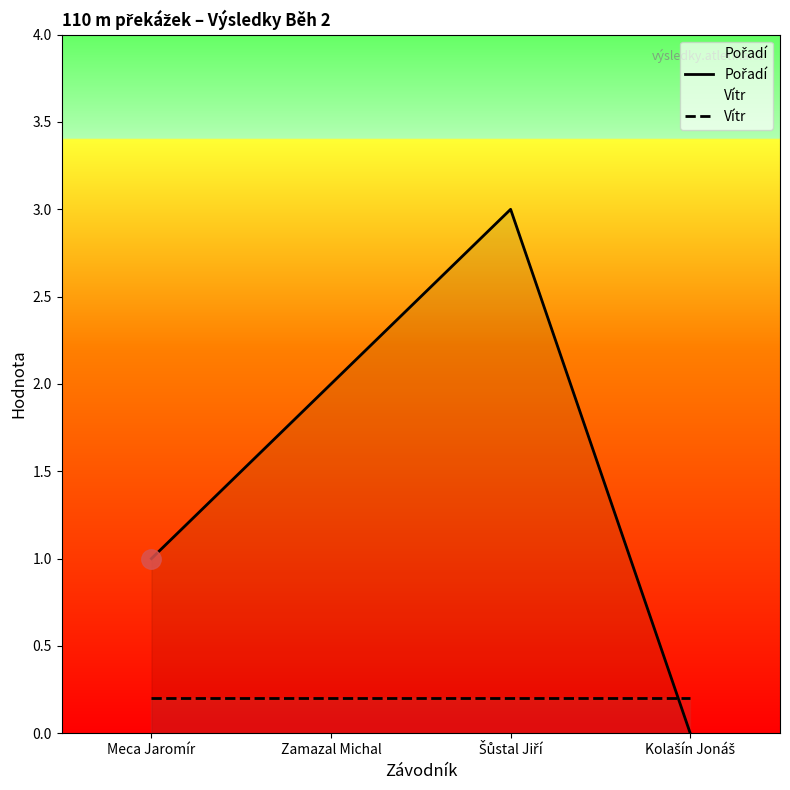

At which label is Pořadí closest to 1?

Meca Jaromír